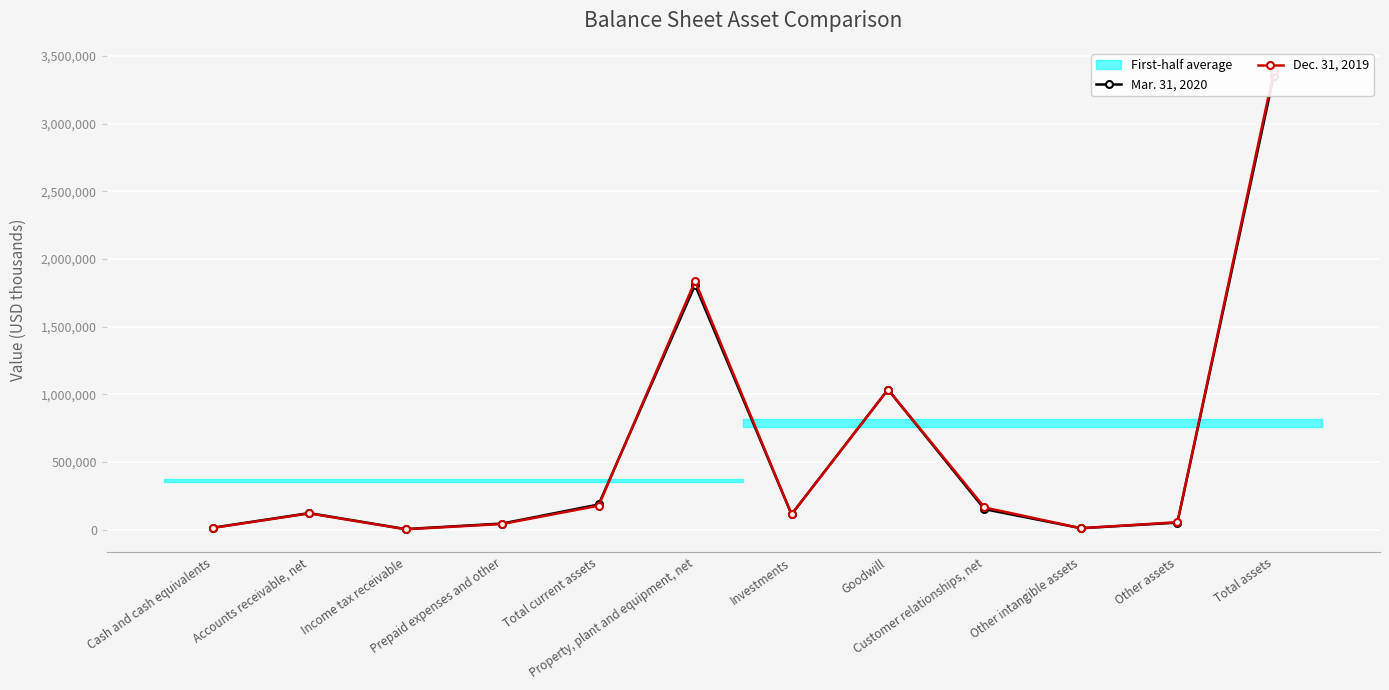

Is it true that Mar. 31, 2020 equals 19595 at Prepaid expenses and other?

False